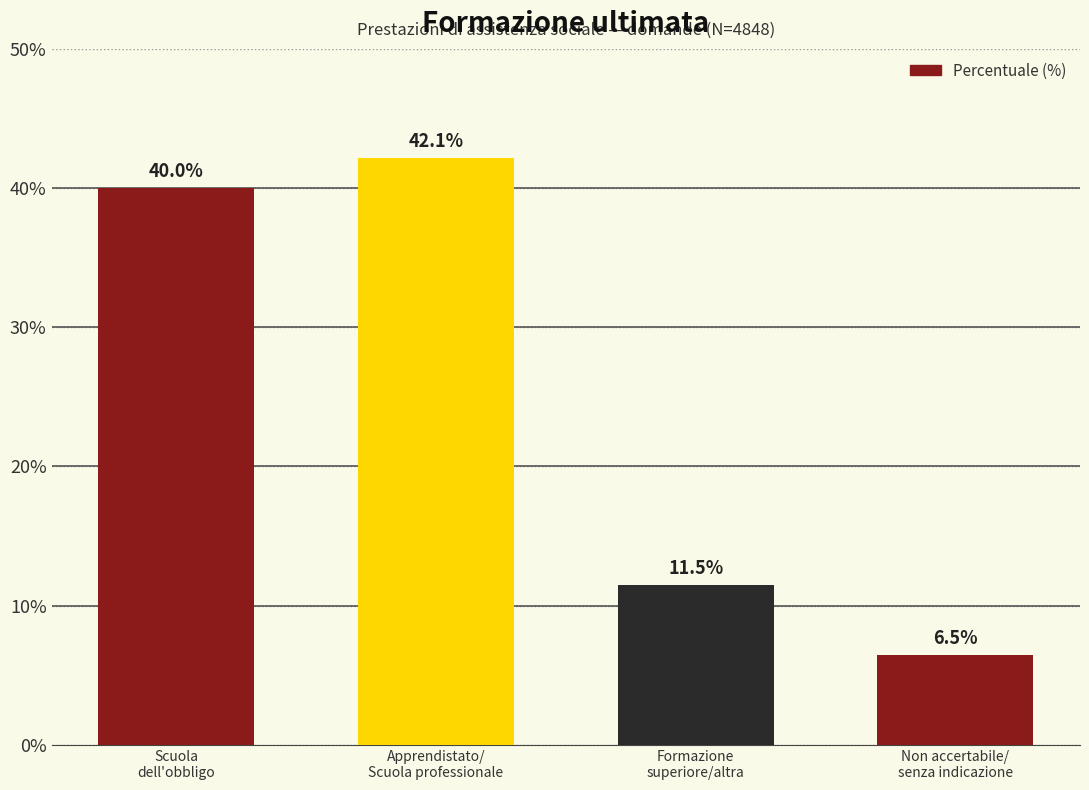

How many categories are shown in the chart?

4